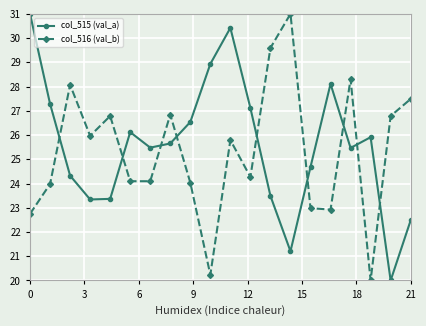

What is the difference between the maximum and minimum values in the col_515 (val_a) series?

11.0